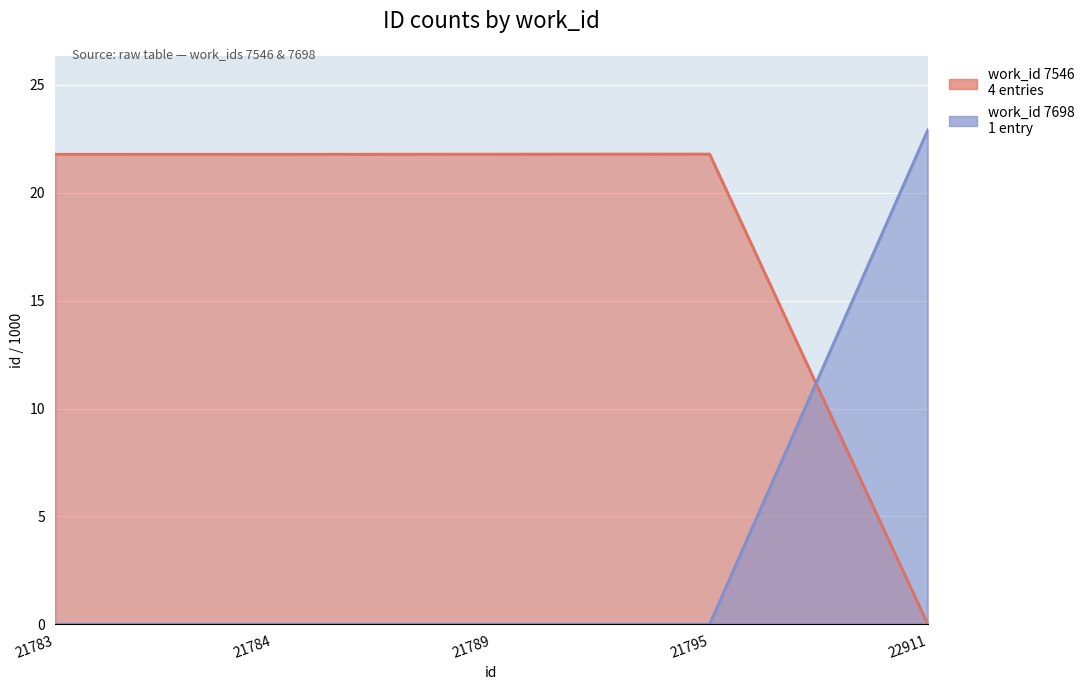

How many data points in id are above 21?

4